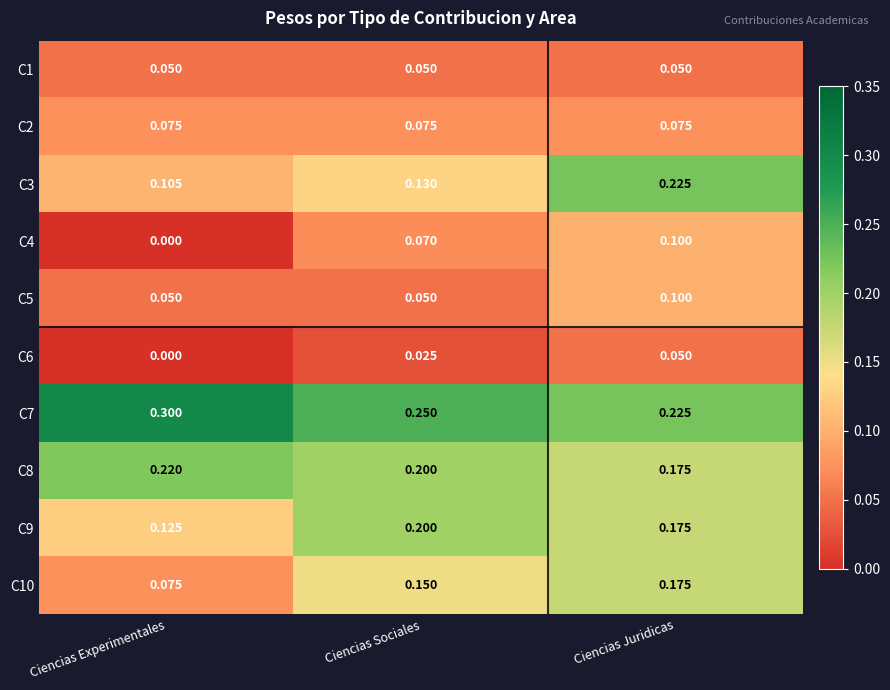

At which label is C8 closest to 0?

Ciencias Juridicas